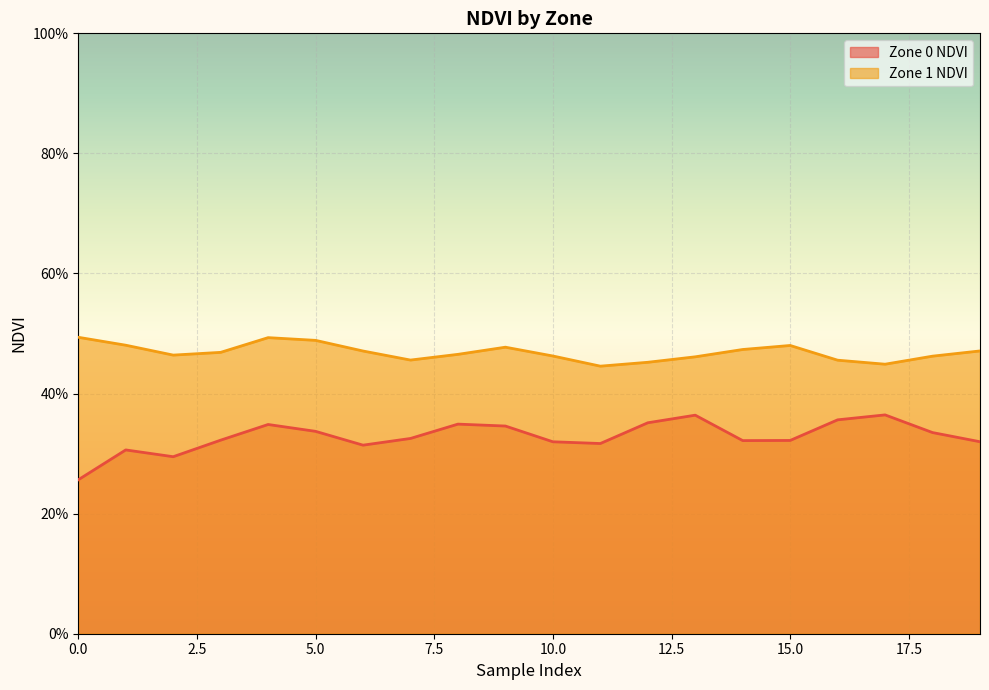

Where is the first local maximum for Zone 1 NDVI?

4